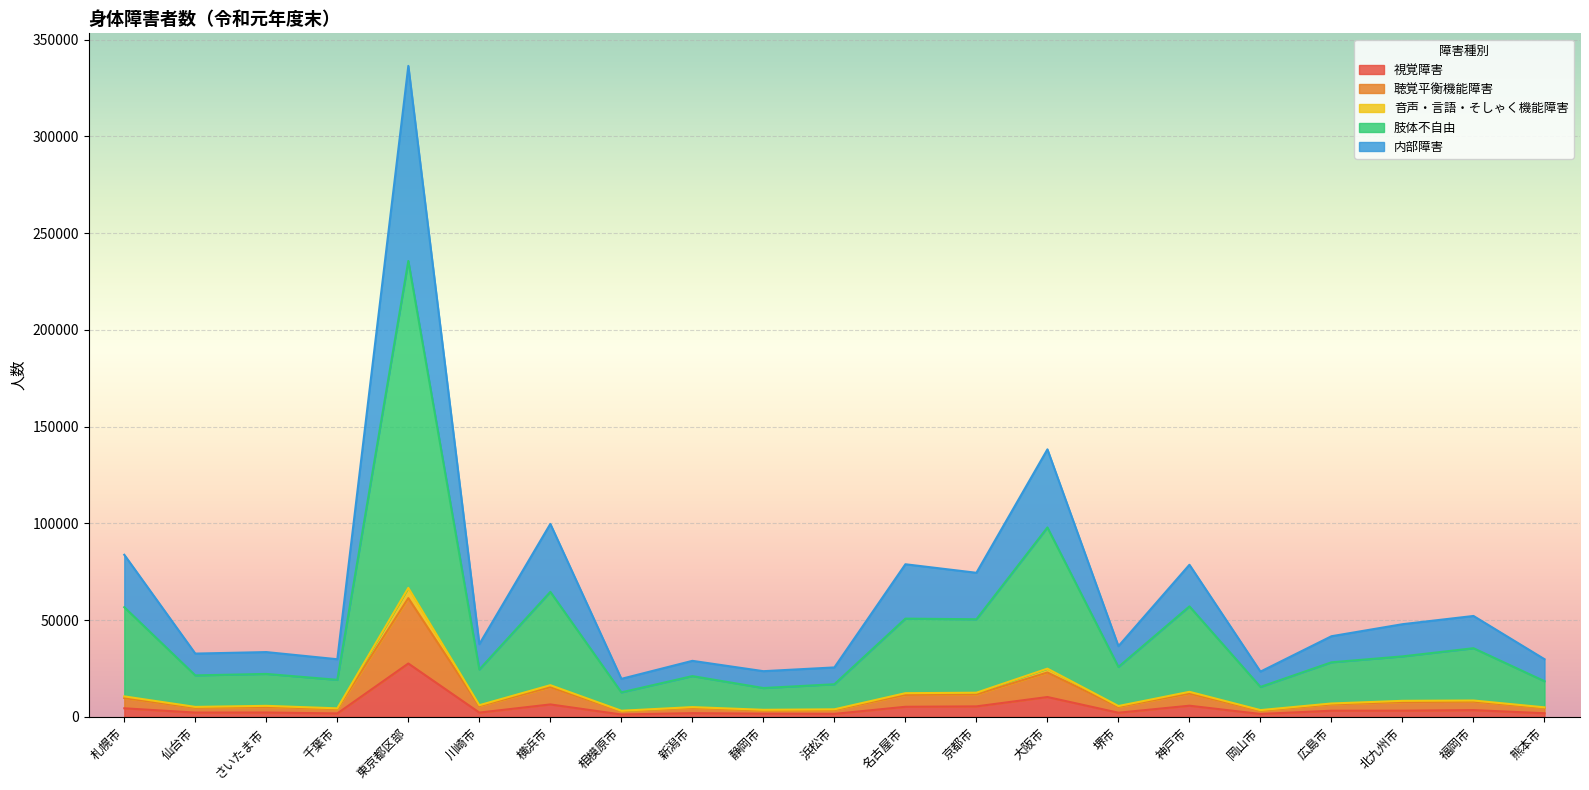

At which category is the sum across all series the highest?

東京都区部